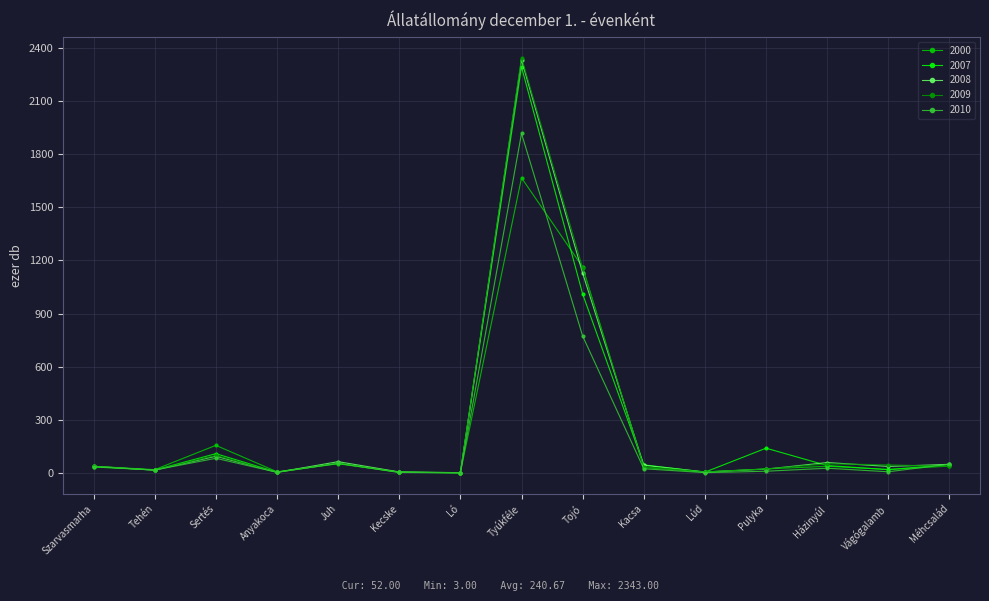

What is the label of the 13th point from the right?

Sertés